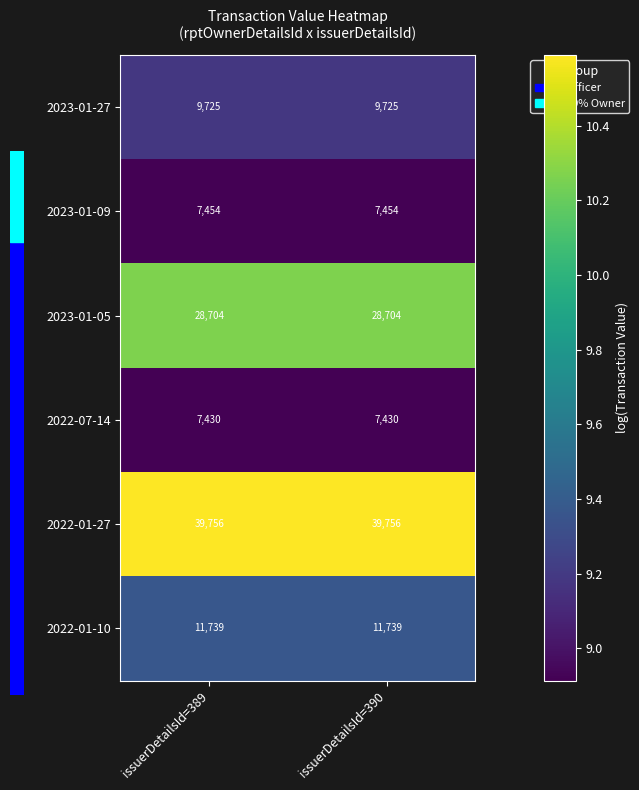

The value of 2022-01-10 at issuerDetailsId=389 is 17478. True or false?

False